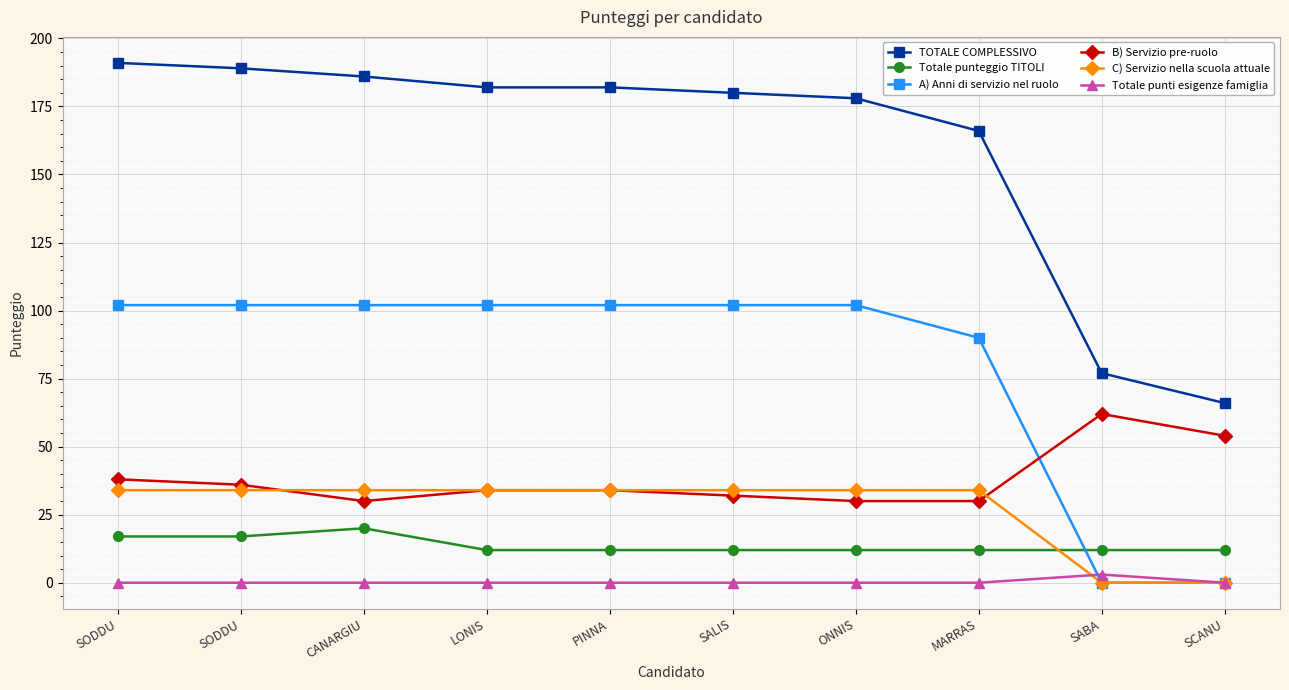

Count the number of categories in the chart.

10